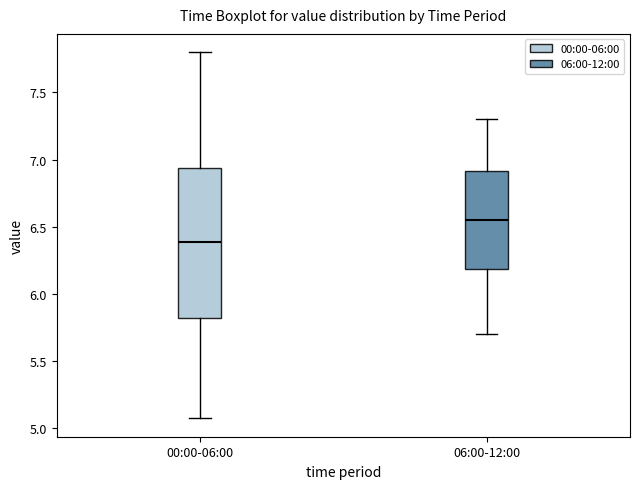

Where does the upper whisker of the box for 00:00-06:00 end on the y-axis? The values are not printed on the chart, so give them approximately, as read against the axis.

7.80